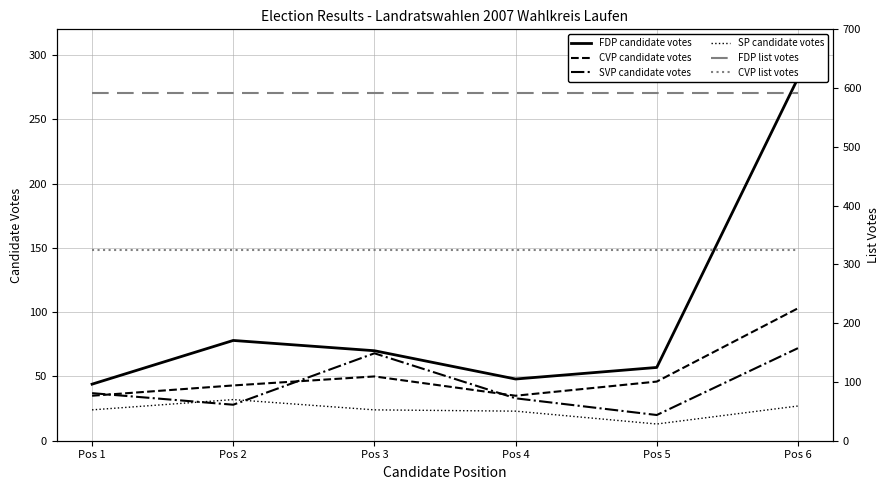

List the labels in order of FDP candidate votes value, largest first.

Pos 6, Pos 2, Pos 3, Pos 5, Pos 4, Pos 1